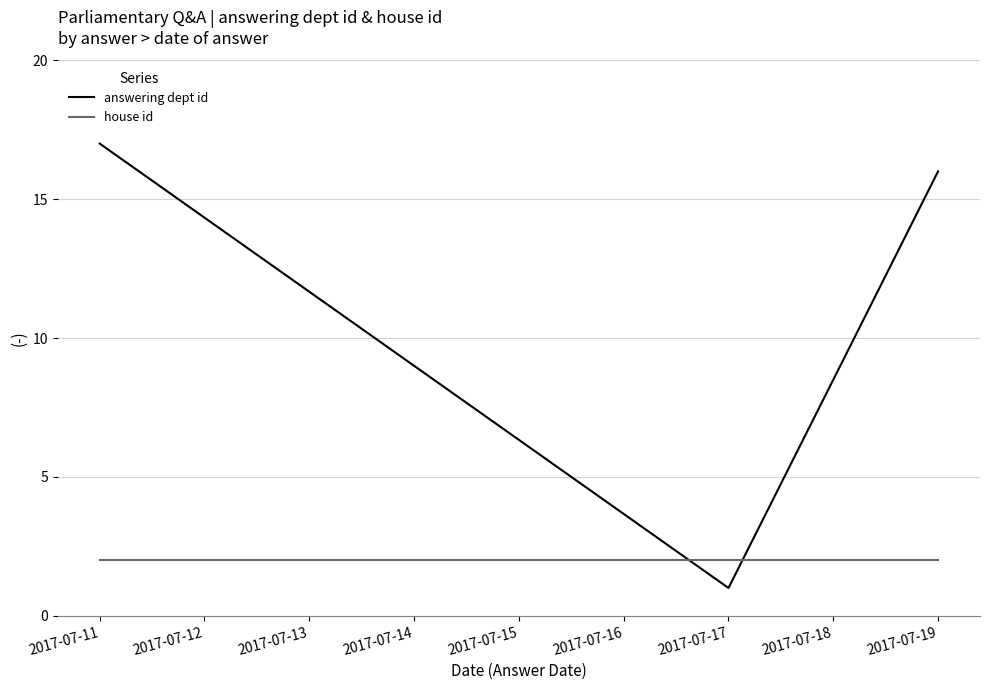

Which series changed the most between 2017-07-17 and 2017-07-19?

answering dept id